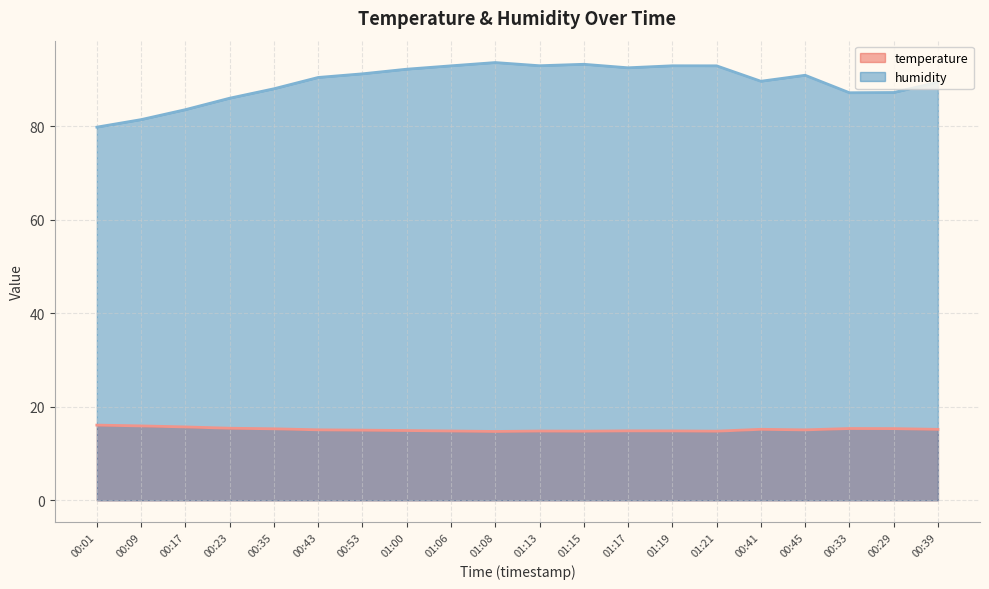

What is the minimum value for temperature?

14.7